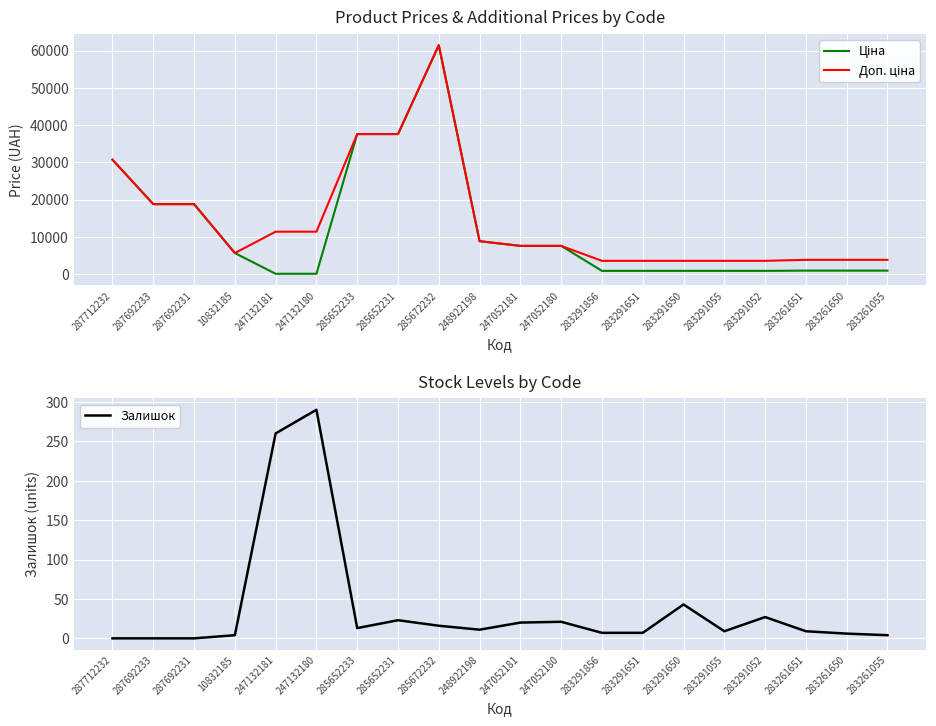

How many interior local valleys does the Залишок series have?

3